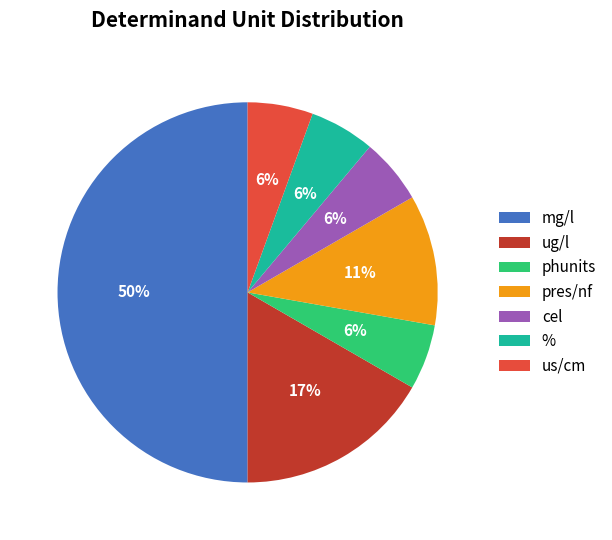

Is pres/nf the majority of the pie?

No